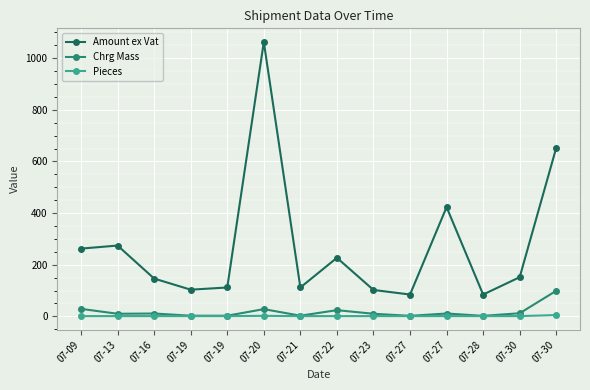

How many lines are shown in the chart?

3